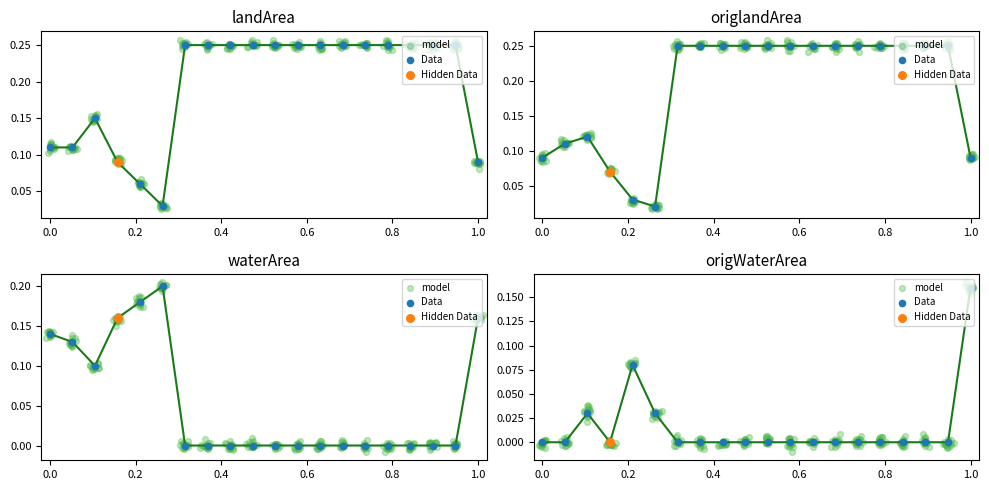

At how many categories does at least one series exceed 0?

20